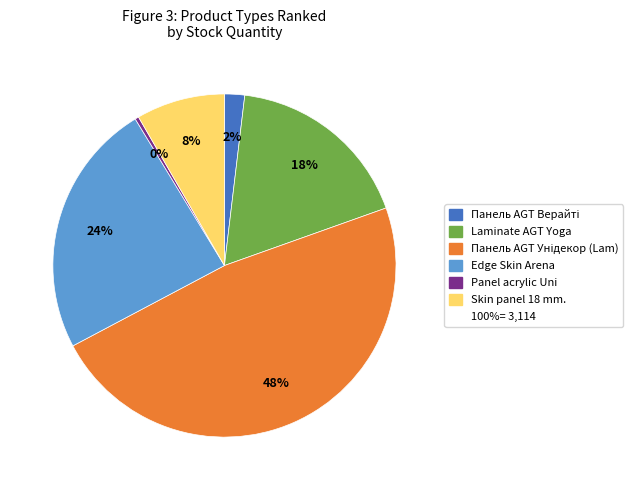

Does any single category account for the majority?

No